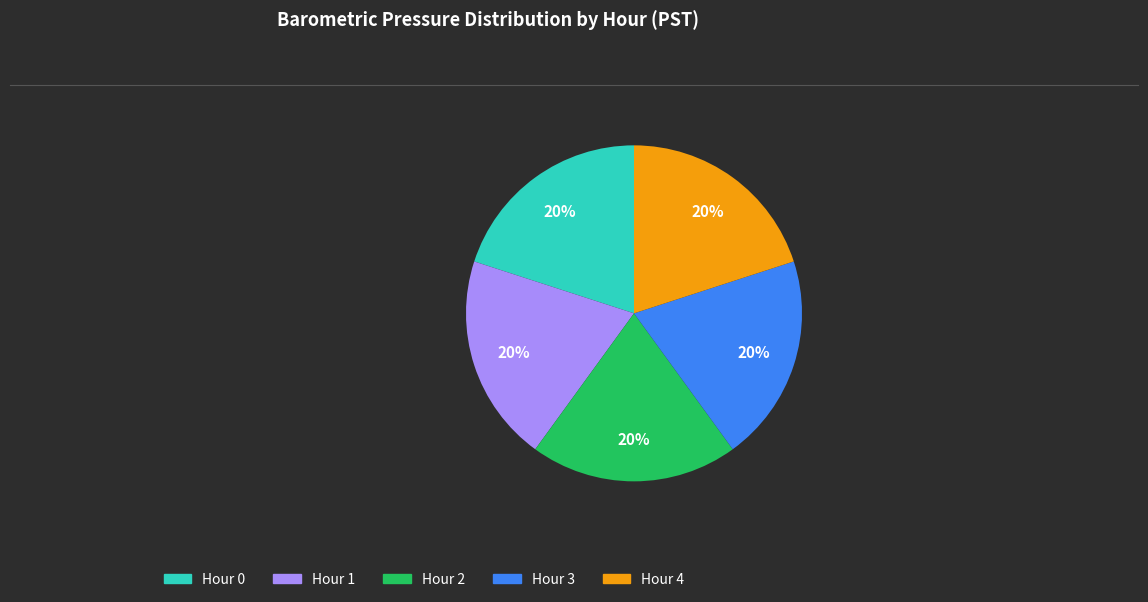

Do Hour 3 and Hour 0 together represent more than half of the pie?

No